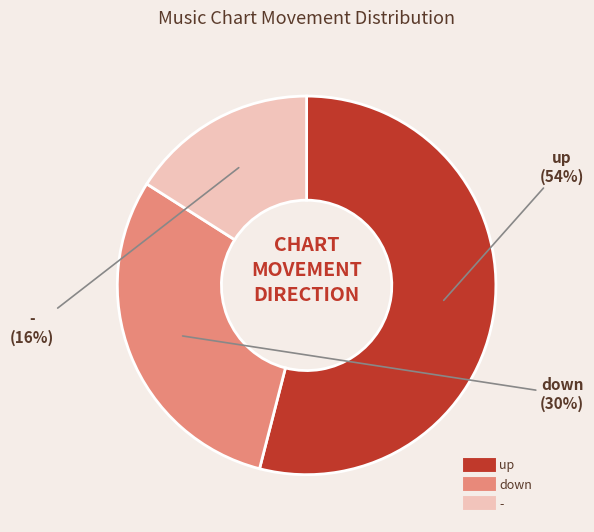

What percentage is the down slice, to the nearest percent?

30%